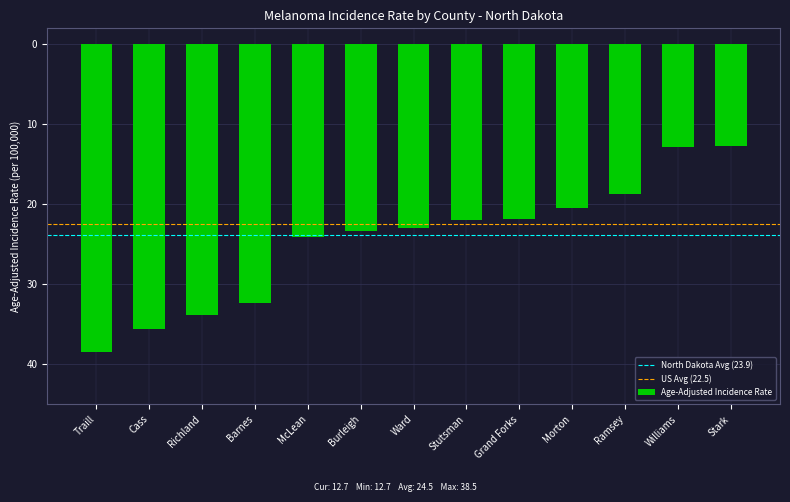

Rank the categories by value from lowest to highest.

Traill, Cass, Richland, Barnes, McLean, Burleigh, Ward, Stutsman, Grand Forks, Morton, Ramsey, Williams, Stark